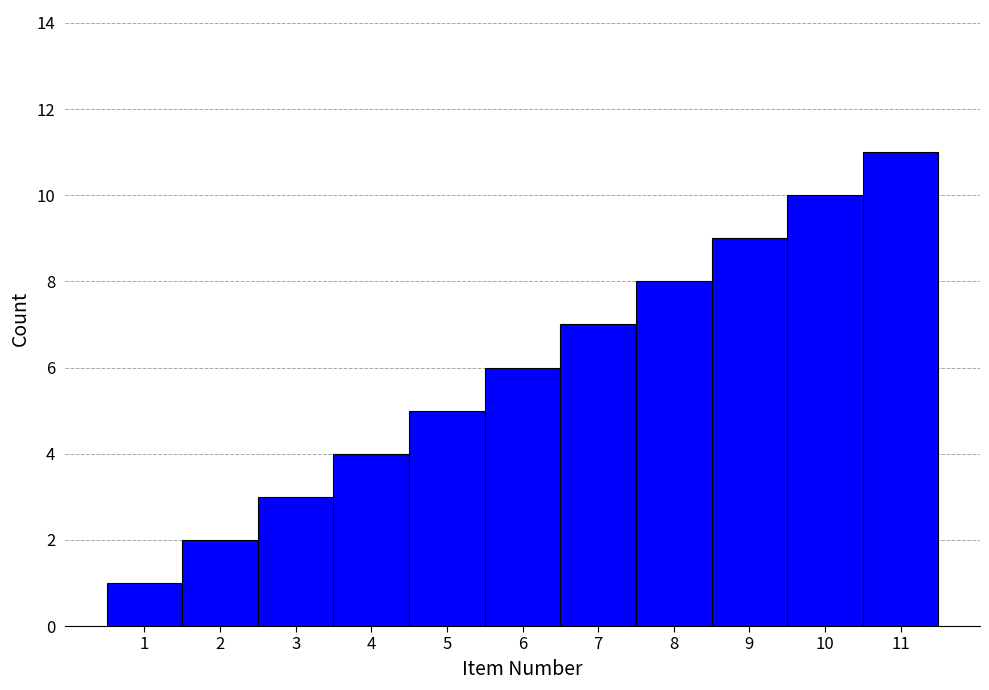

Rank the categories by value from highest to lowest.

11, 10, 9, 8, 7, 6, 5, 4, 3, 2, 1